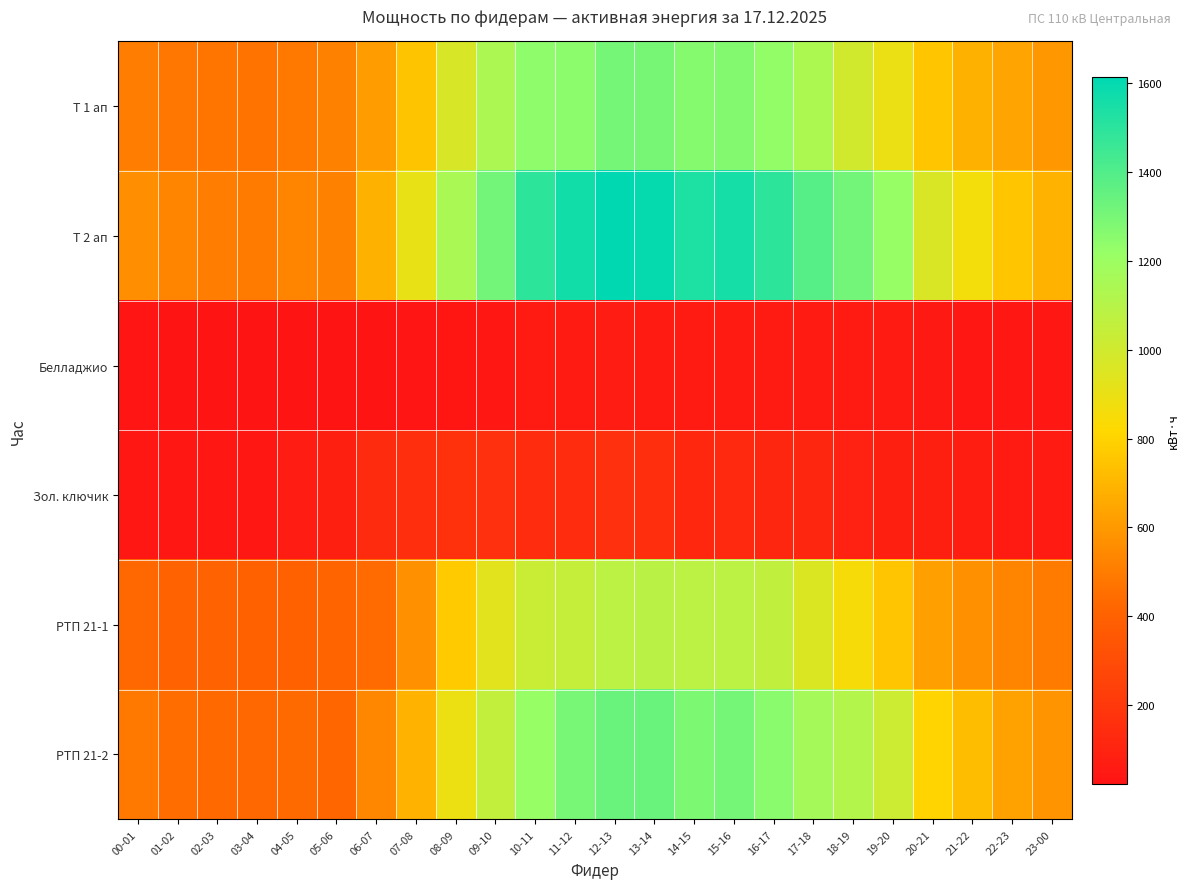

At how many categories does at least one series exceed 620?

18